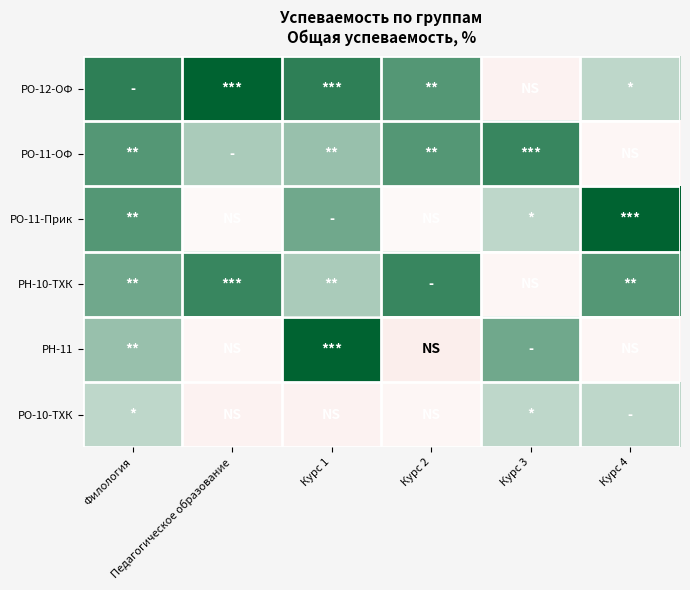

Which series has the largest range (max minus min)?

РН-11